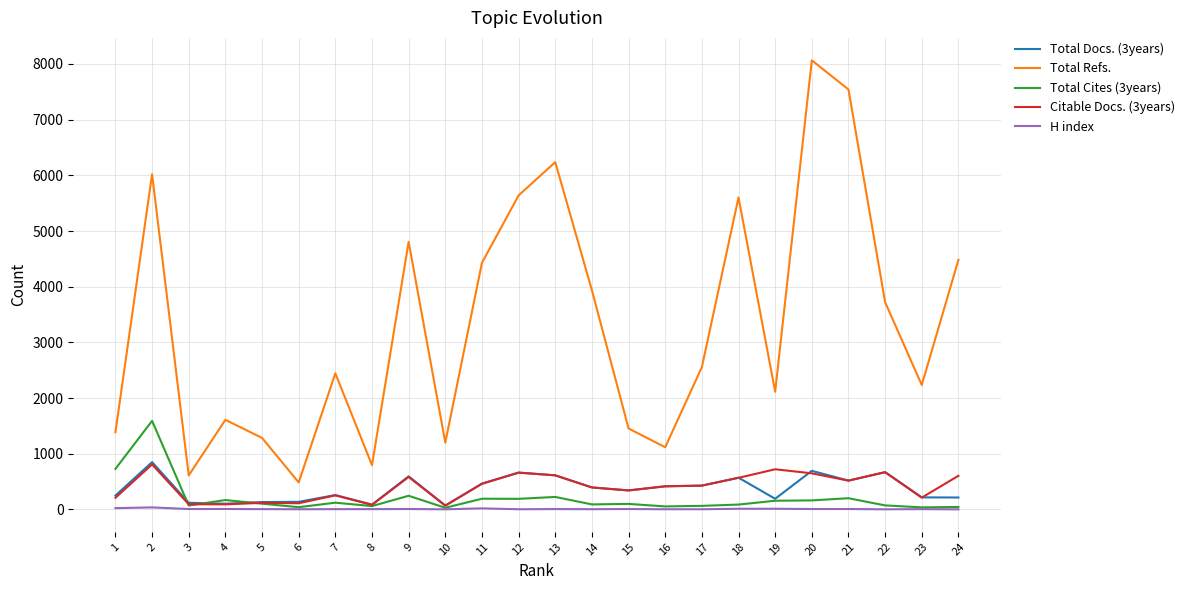

Is the value of Total Refs. at 10 greater than the value of H index at 12?

Yes